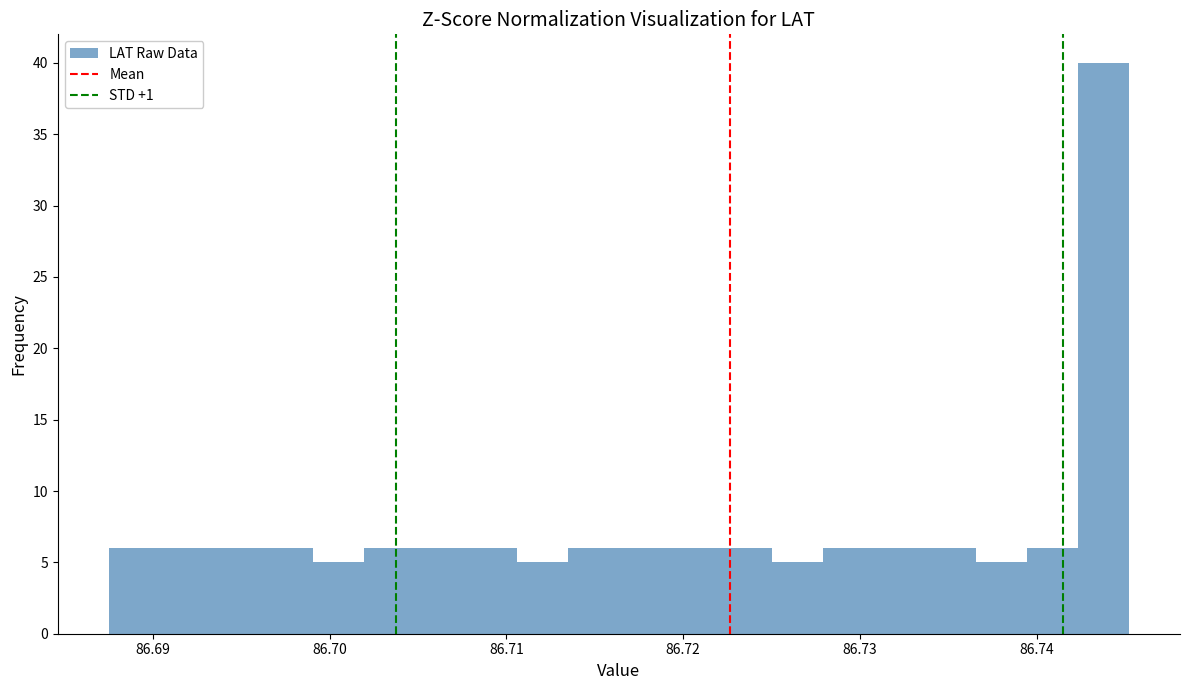

Read against the x-axis, roughly where is the centre of the tallest bar?

86.744